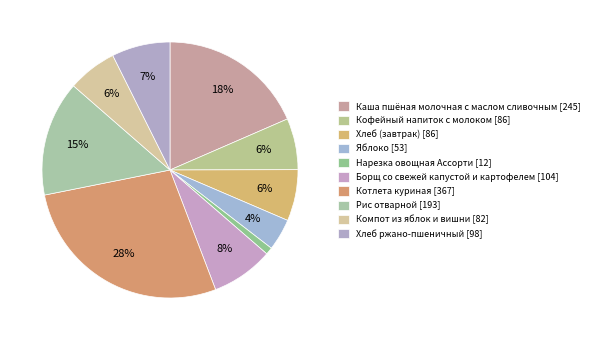

How many slices are in this pie chart?

10